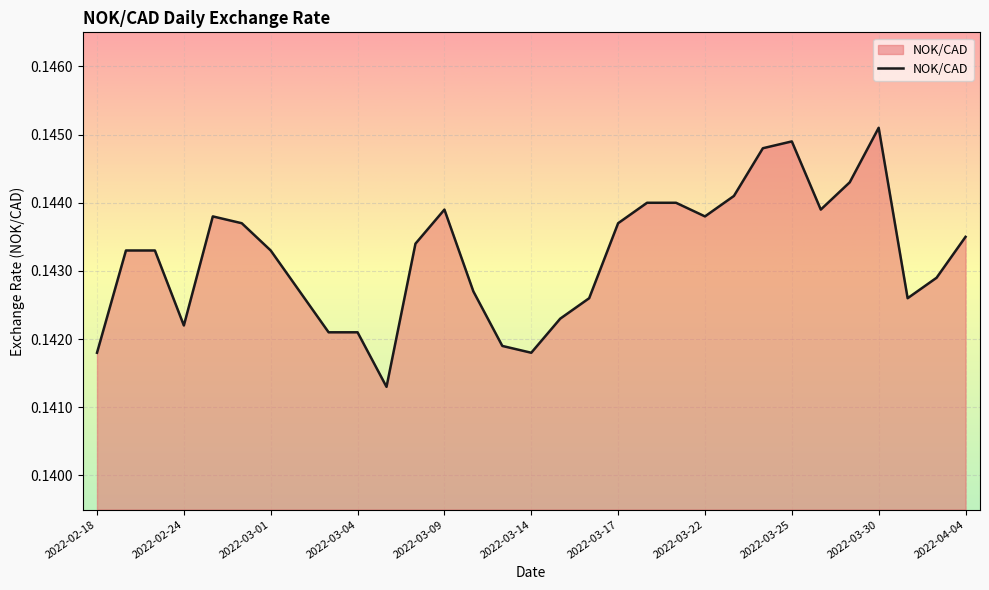

How many points are lower than both their immediate neighbors (excluding endpoints)?

6